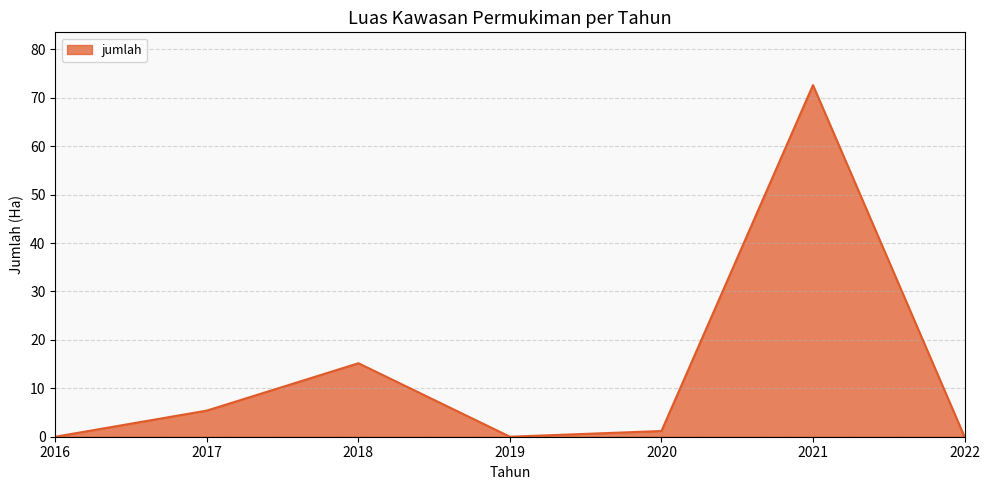

How many interior local valleys (lower than both neighbors) does the data have?

1